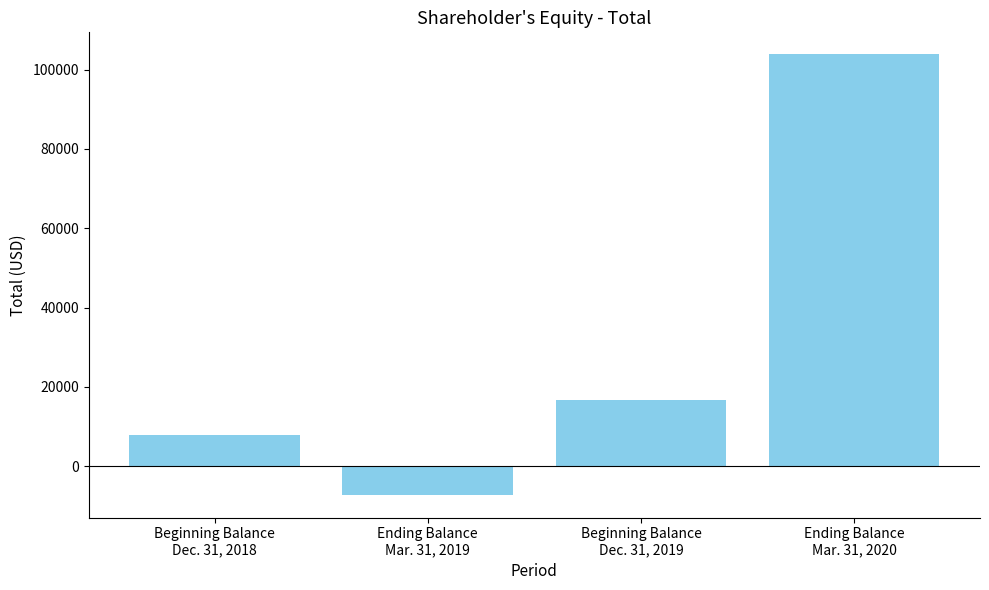

What is the sum of the values at Beginning Balance
Dec. 31, 2019 and Ending Balance
Mar. 31, 2020?

120572